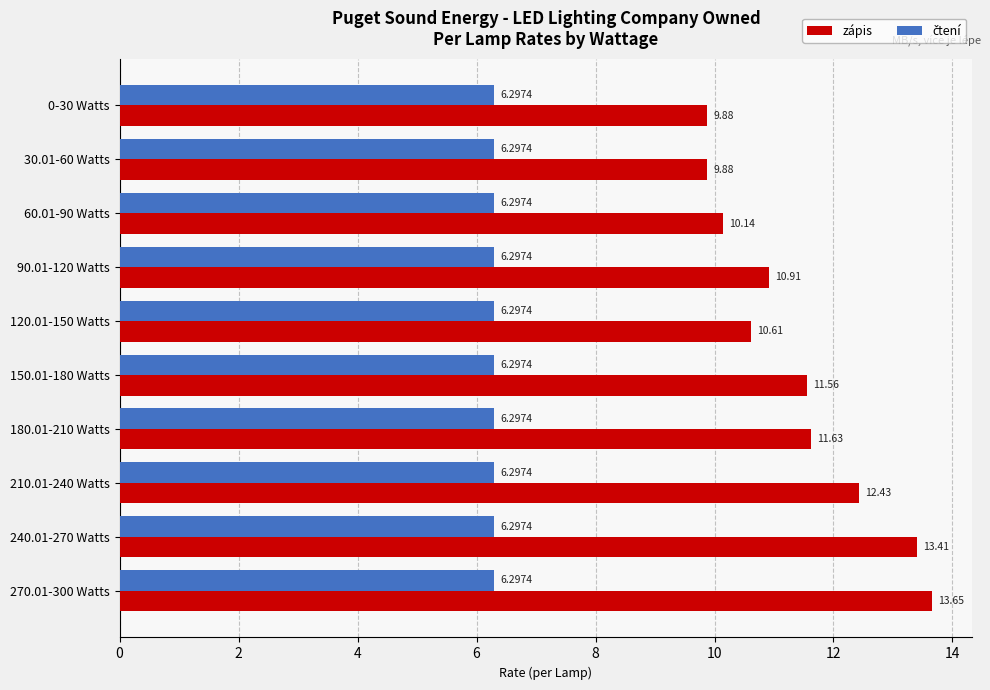

At how many categories does at least one series exceed 9?

10